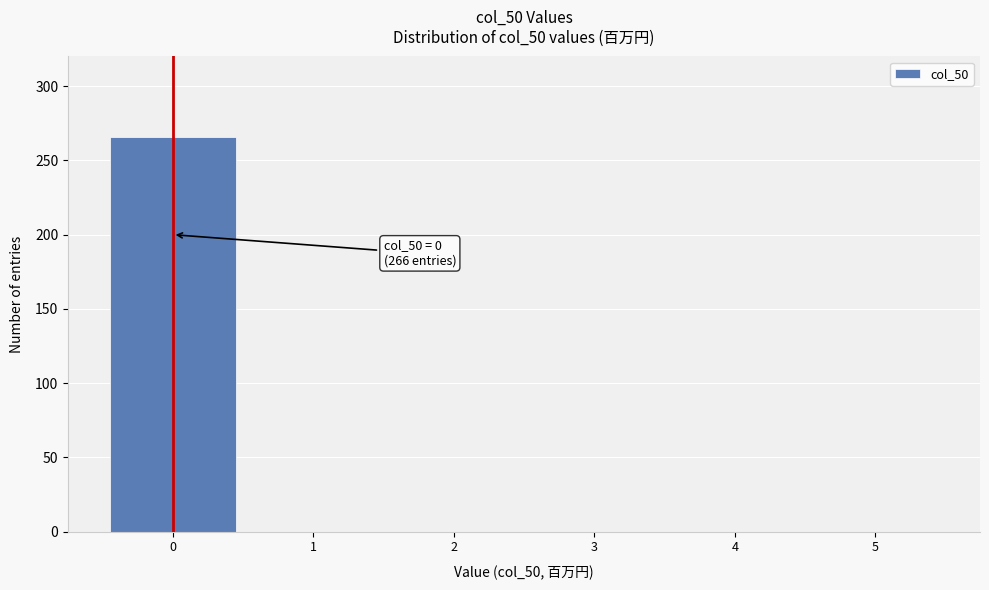

Reading left to right, transcribe all the data shown in this chart.

0=266	1=0	2=0	3=0	4=0	5=0